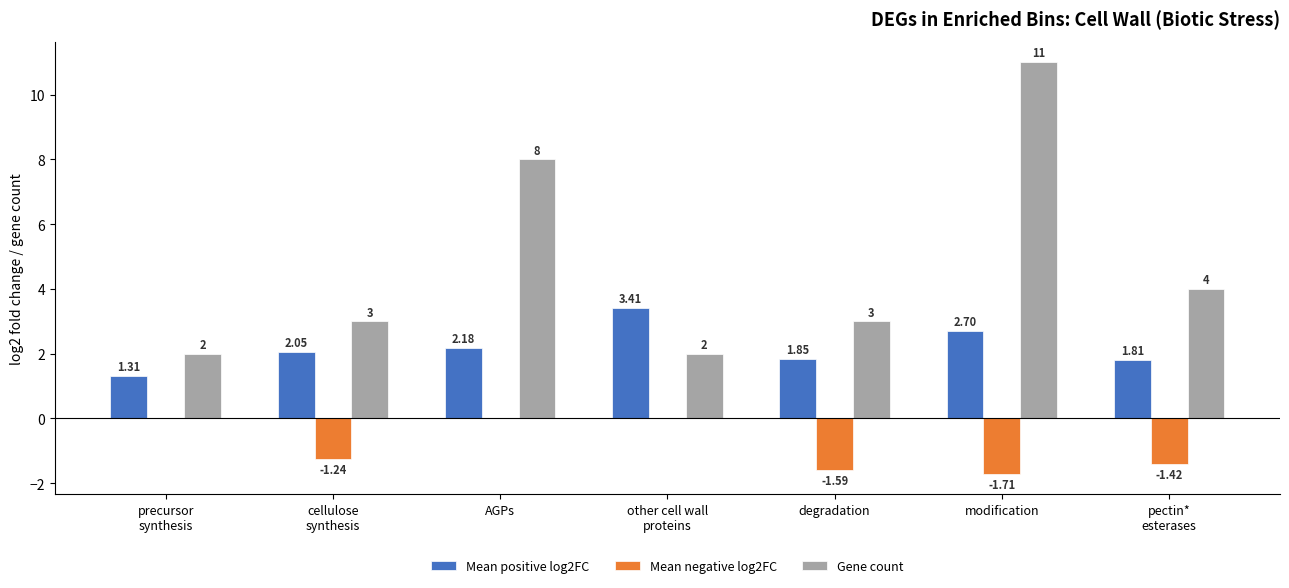

Are the bars grouped side by side (vs. stacked)?

Yes